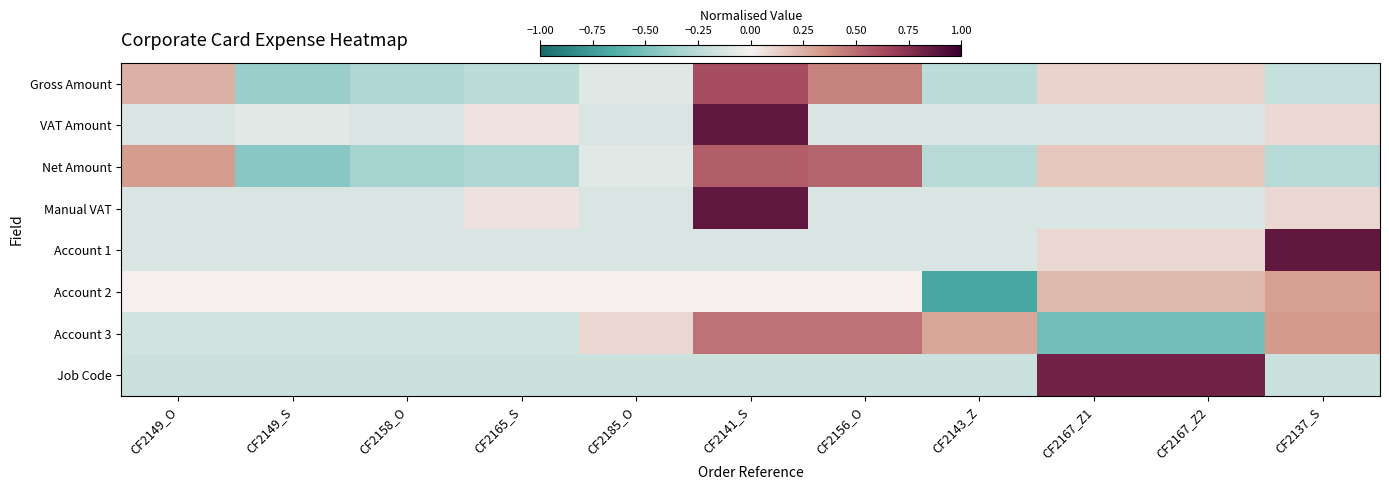

At which category does the chart reach its peak across all series?

CF2141_S